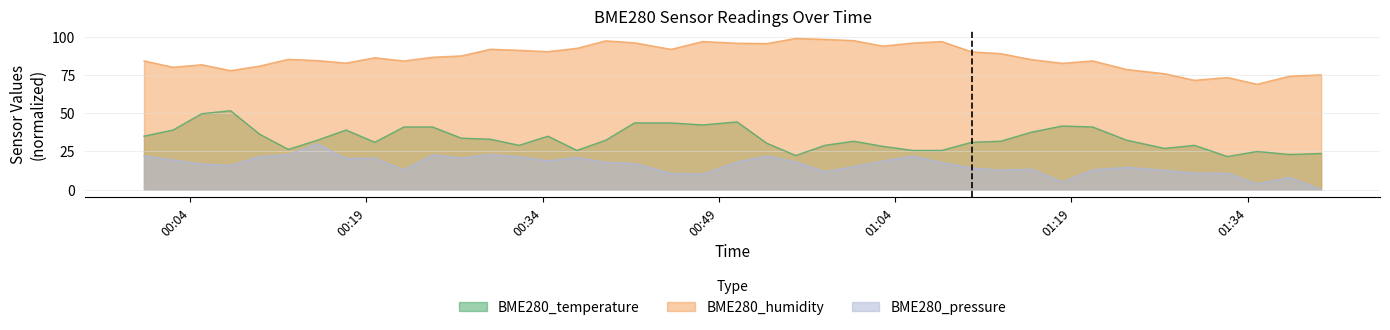

What is the average value of the BME280_temperature series?

33.5